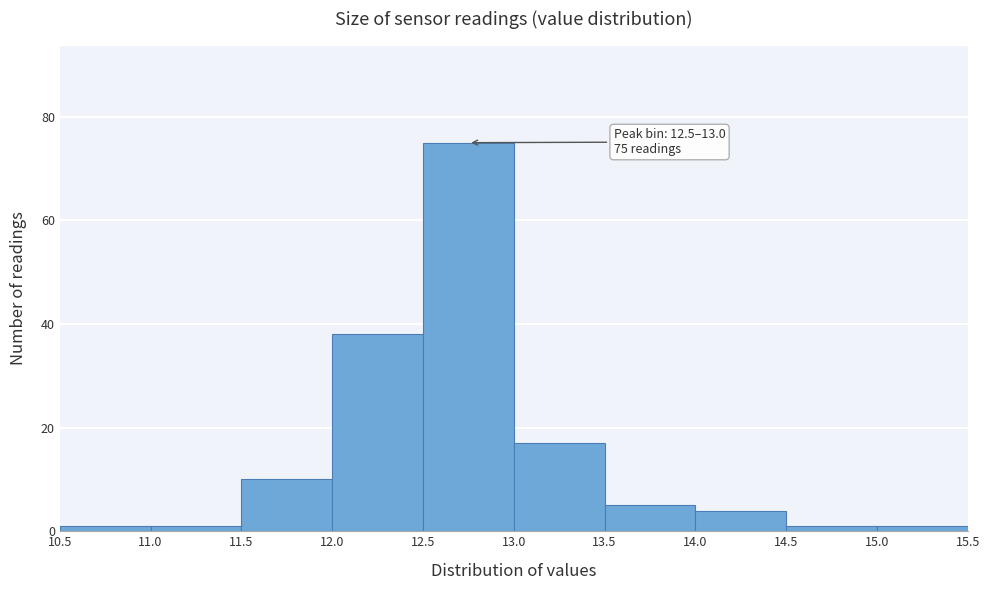

Over which range of the x-axis is the bar tallest?

12.5 to 13.0